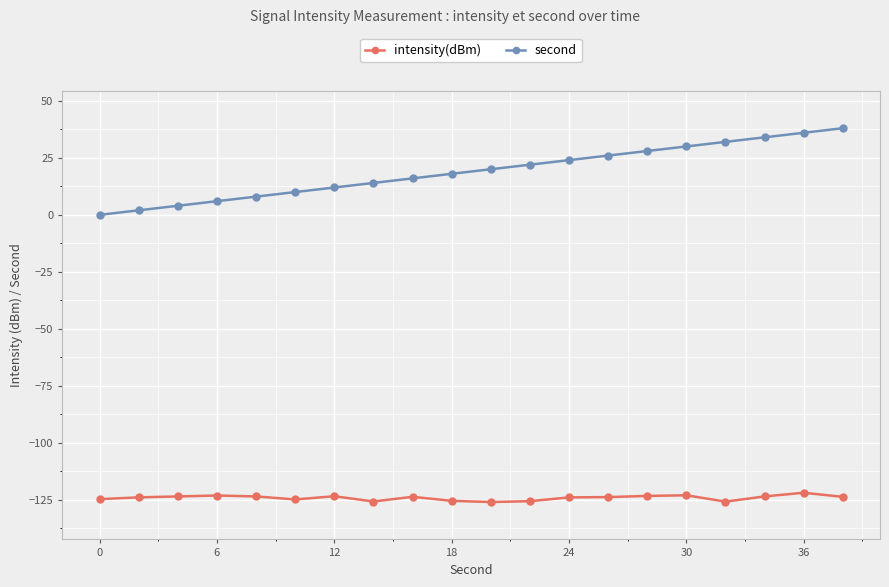

How many series are shown in this chart?

2